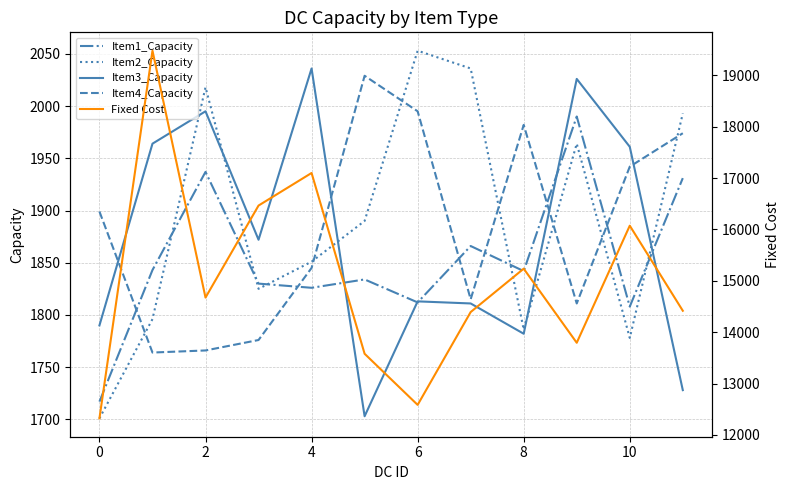

Which series ends up on top after the final intersection of Item1_Capacity and Item4_Capacity?

Item4_Capacity